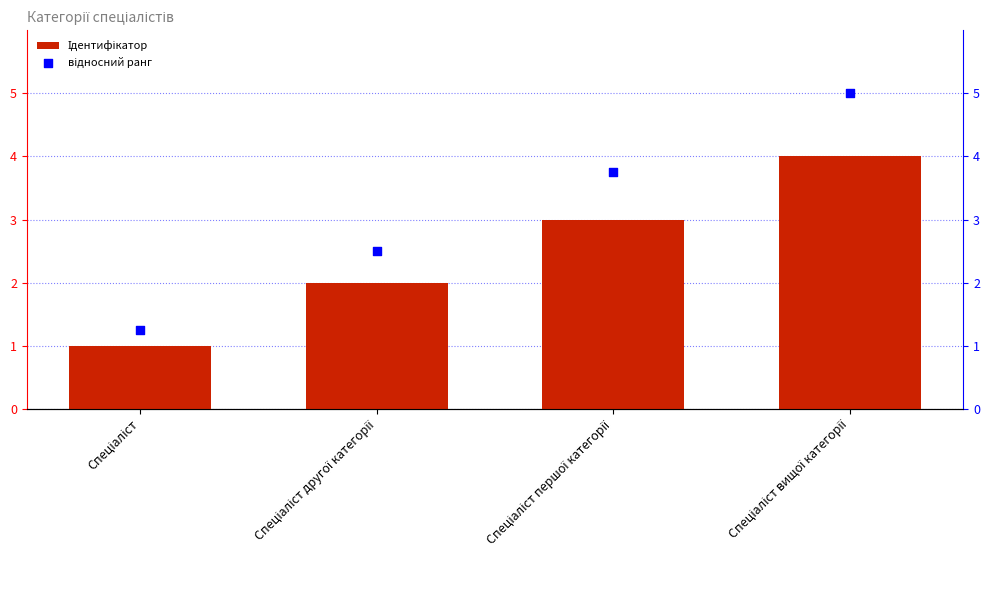

At which category is the sum across all series the highest?

Спеціаліст вищої категорії